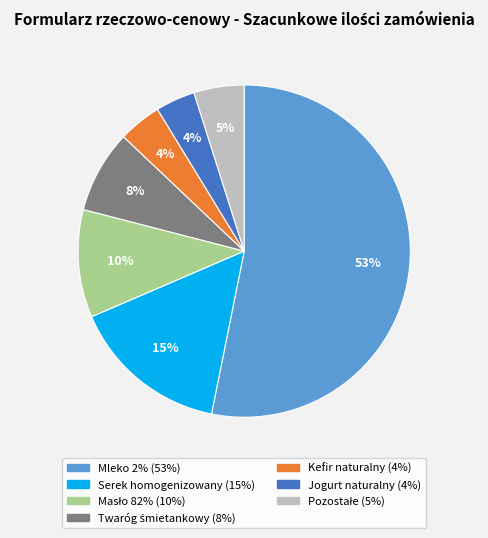

How many slices are in this pie chart?

7